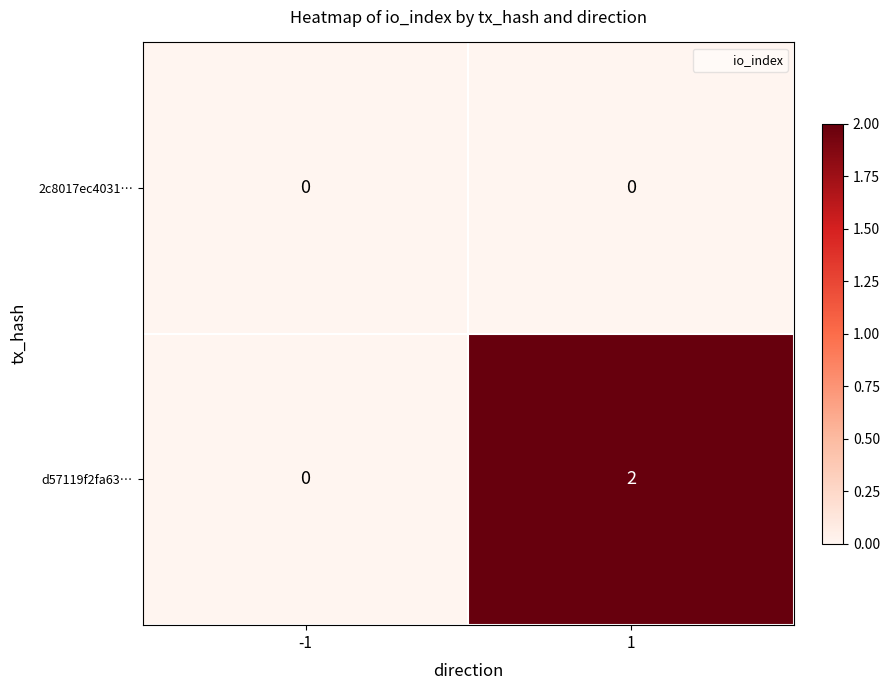

Is it true that d57119f2fa63… equals 1 at 1?

False